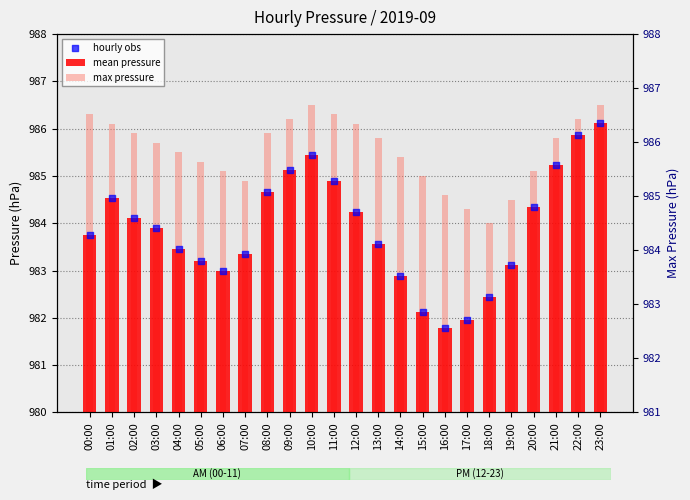

Which series has the largest total across all categories?

max pressure